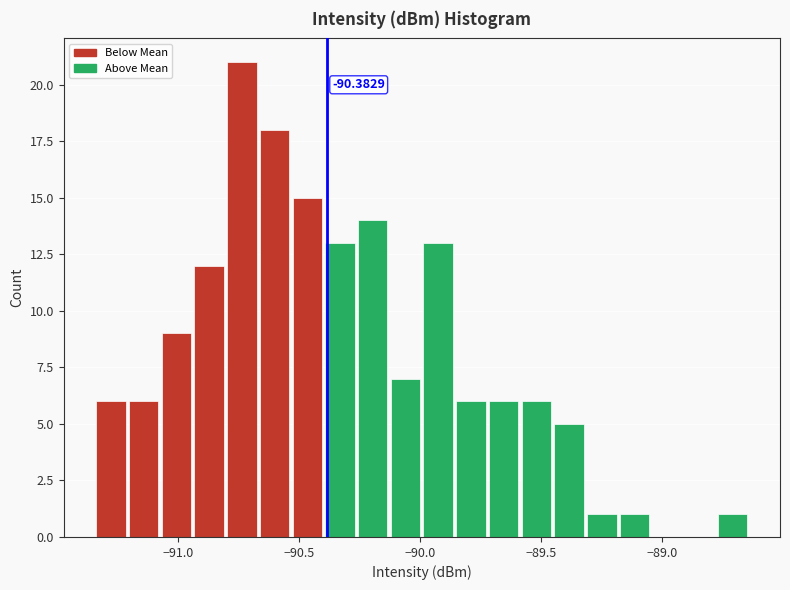

Around what value on the x-axis is the tallest bar? Give the approximate position of its centre, as read against the axis.

-90.75